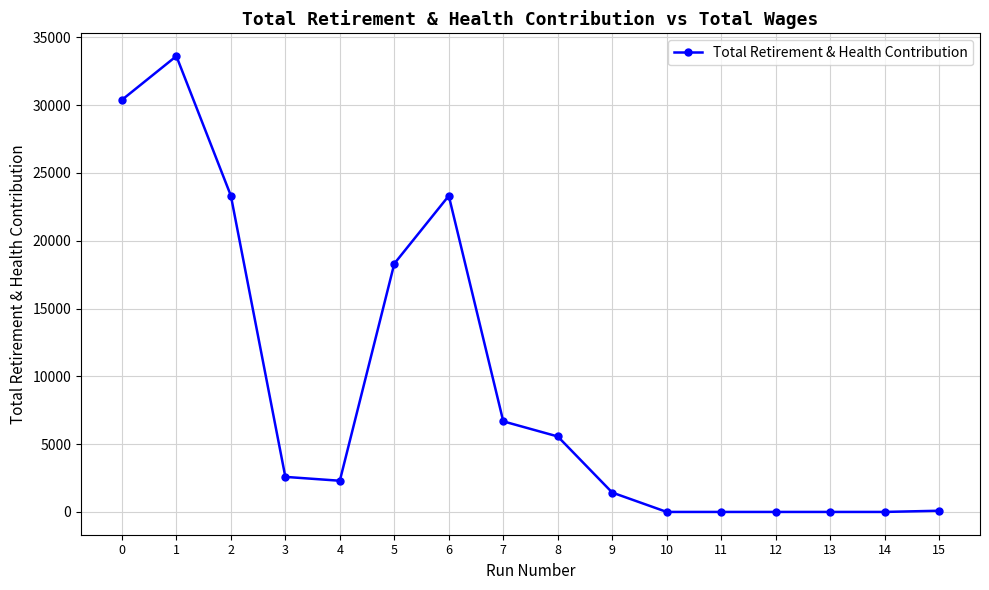

How many categories are shown in the chart?

16